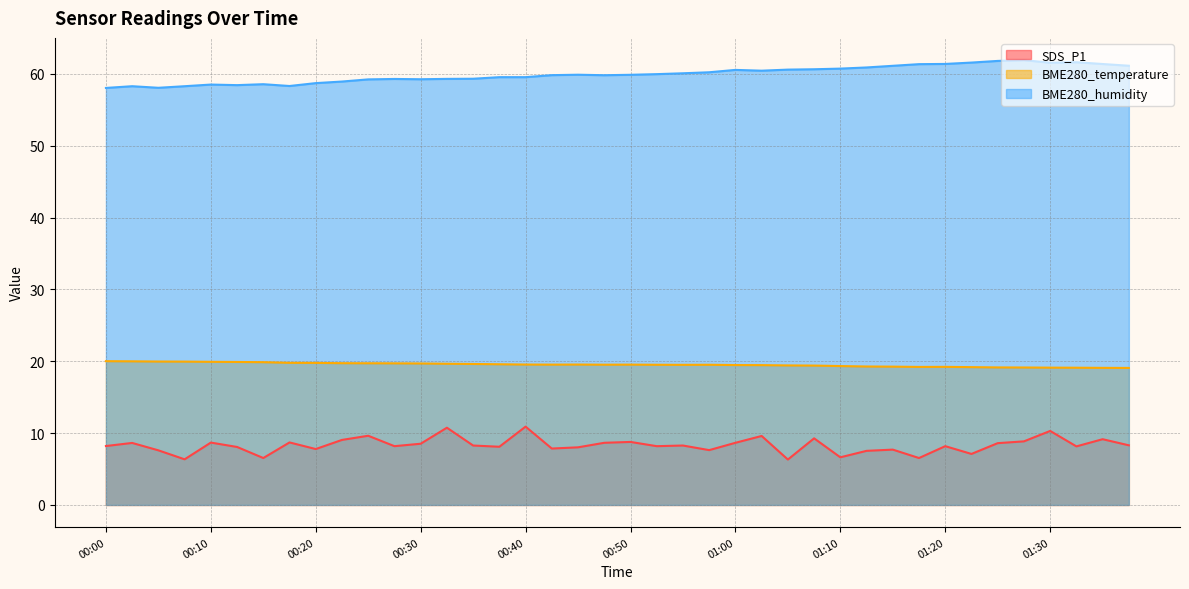

What is the smallest value displayed?

6.3